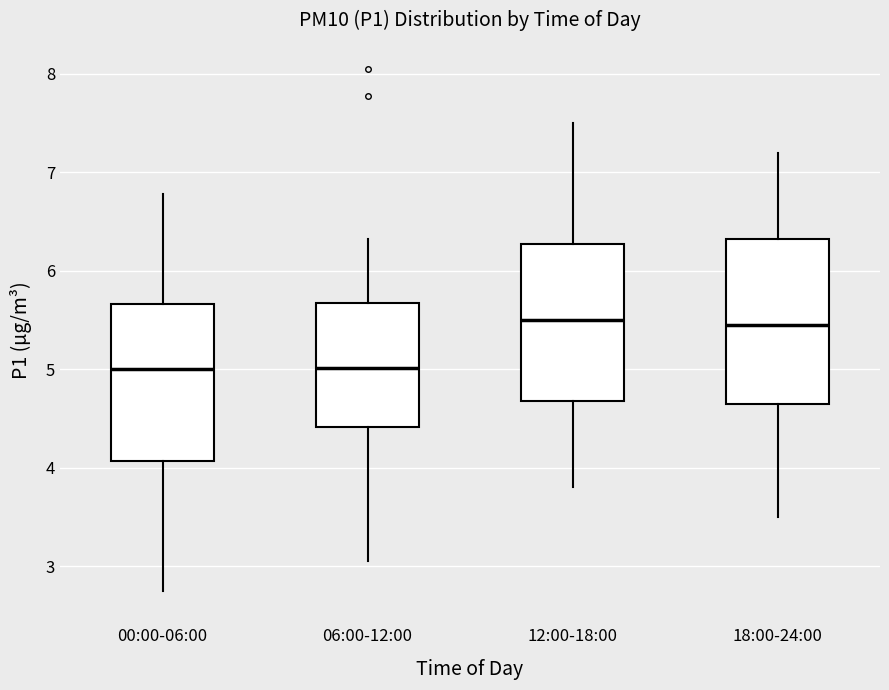

Where does the median line of the box for 18:00-24:00 sit on the y-axis? The values are not printed on the chart, so give them approximately, as read against the axis.

5.5